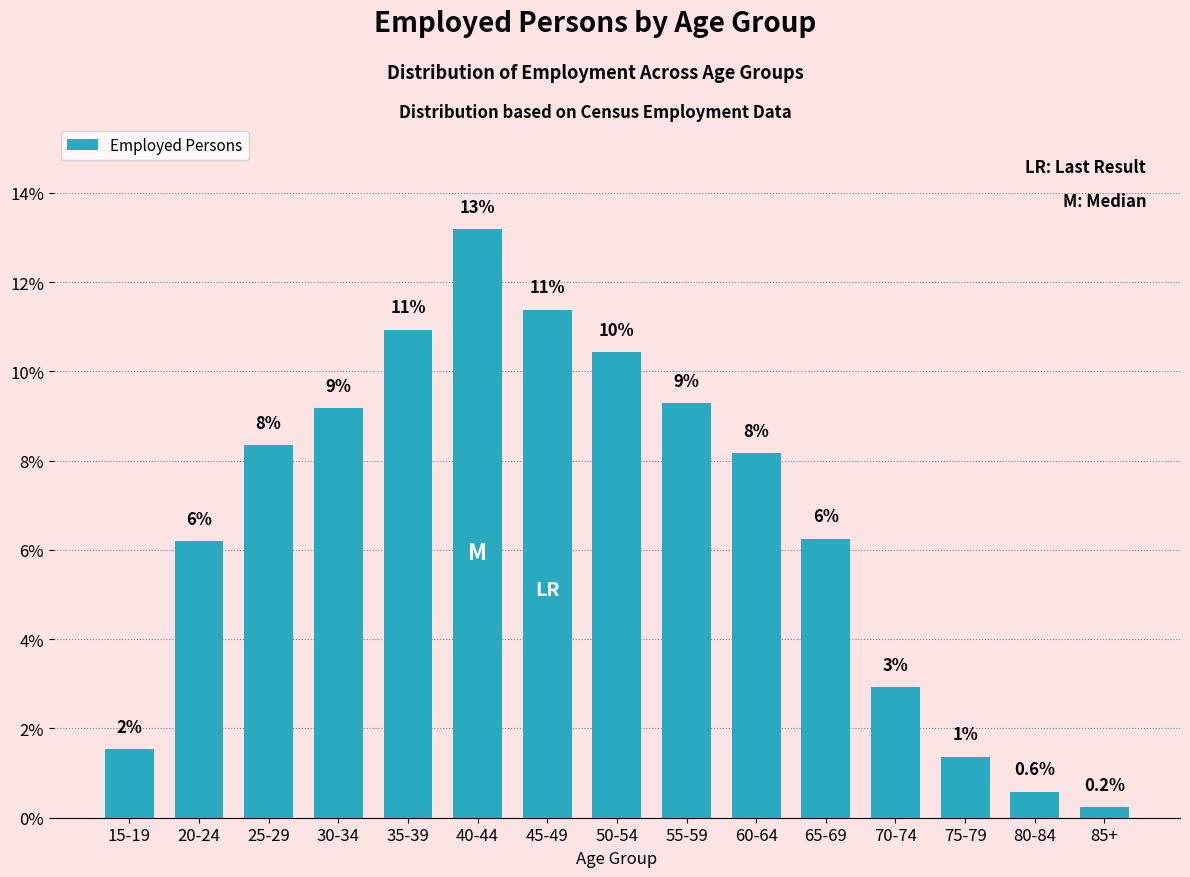

Does the chart contain any negative values?

No